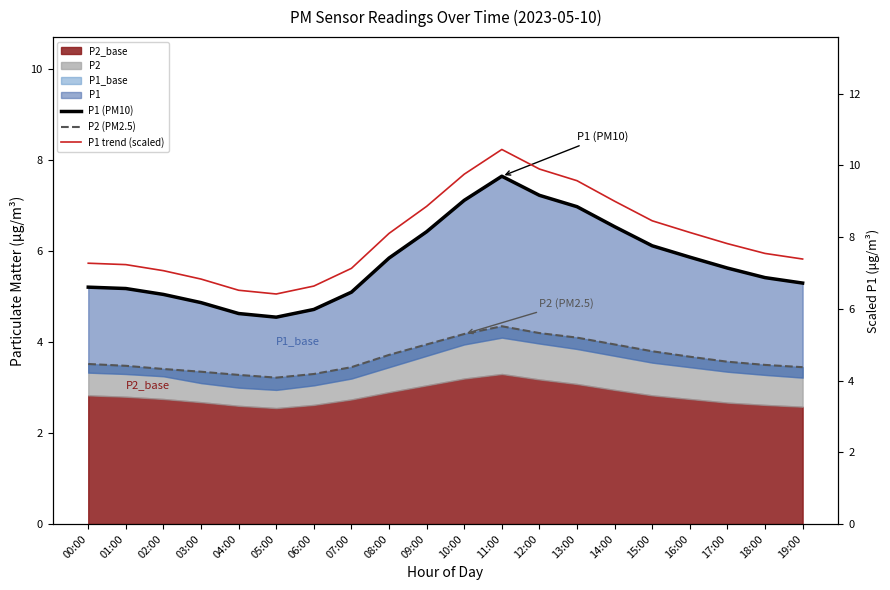

True or false: P1 trend (scaled) has a value of 7.2 at 01:00.

True